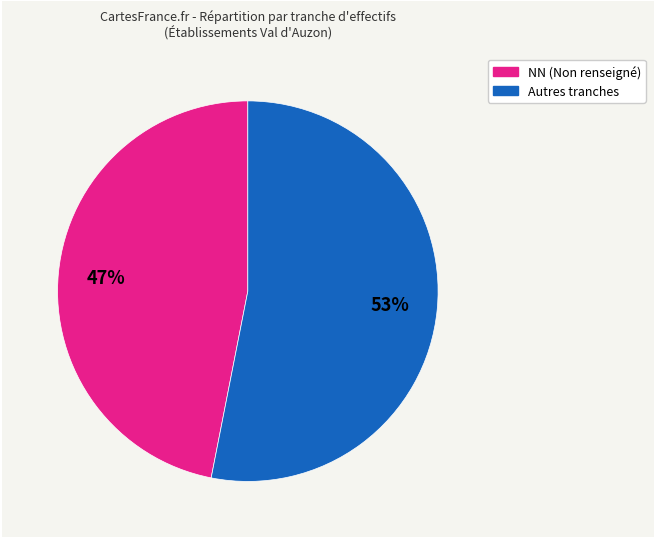

Does any single category account for the majority?

Yes